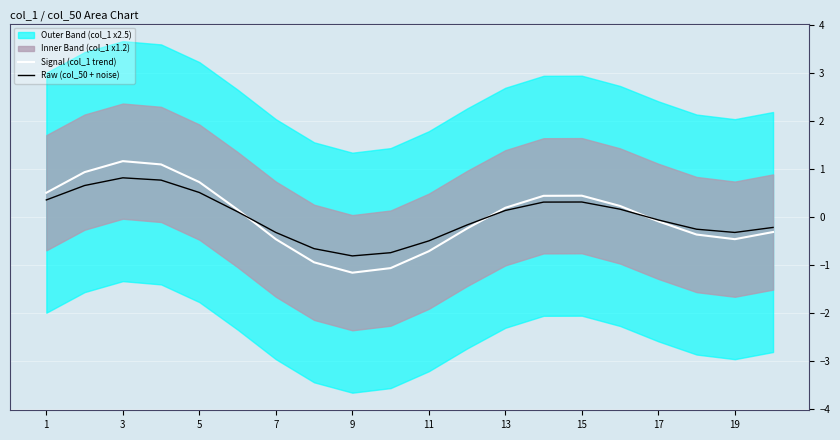

Is it true that Raw (col_50 + noise) equals -0.3 at 19?

True